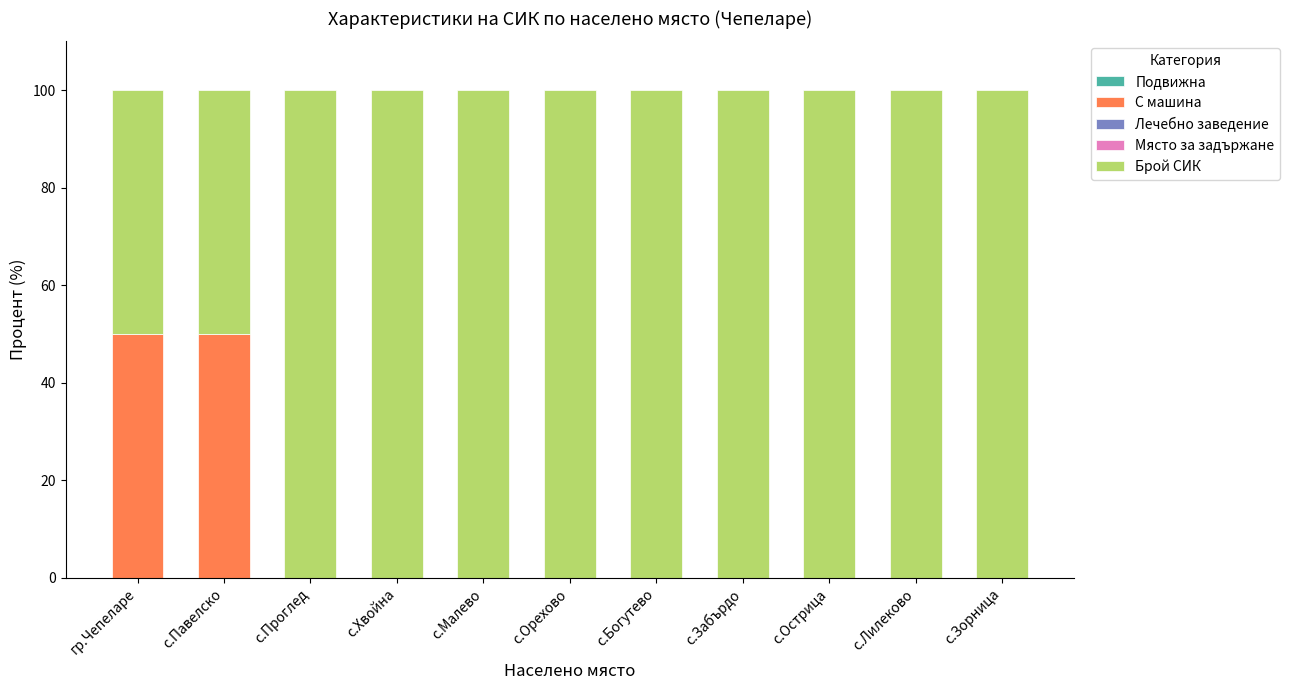

Is it true that С машина equals 50 at с.Павелско?

True